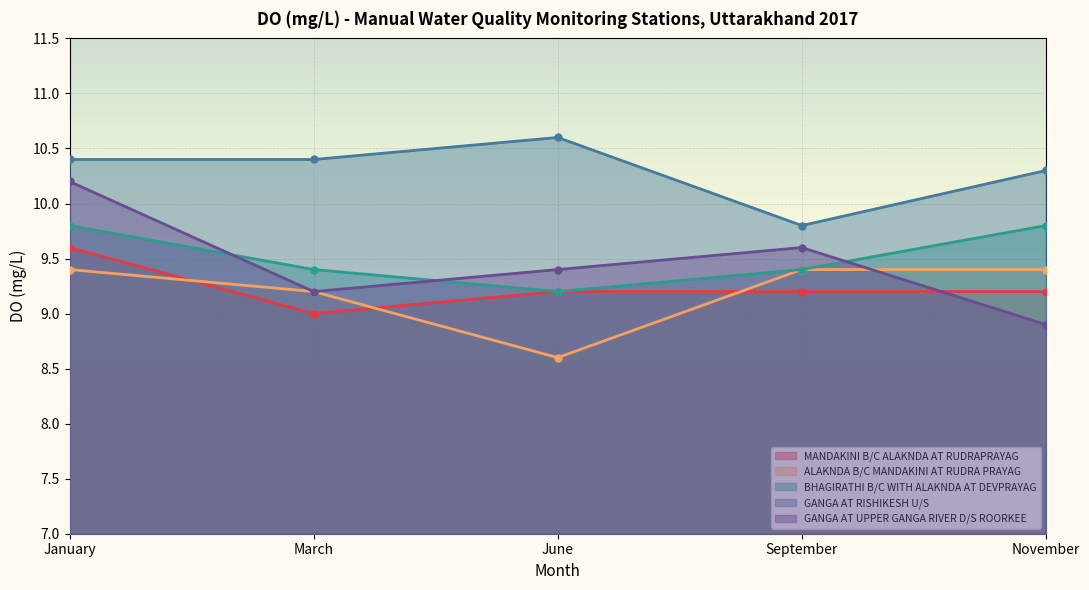

Which label corresponds to the largest value in the chart?

June